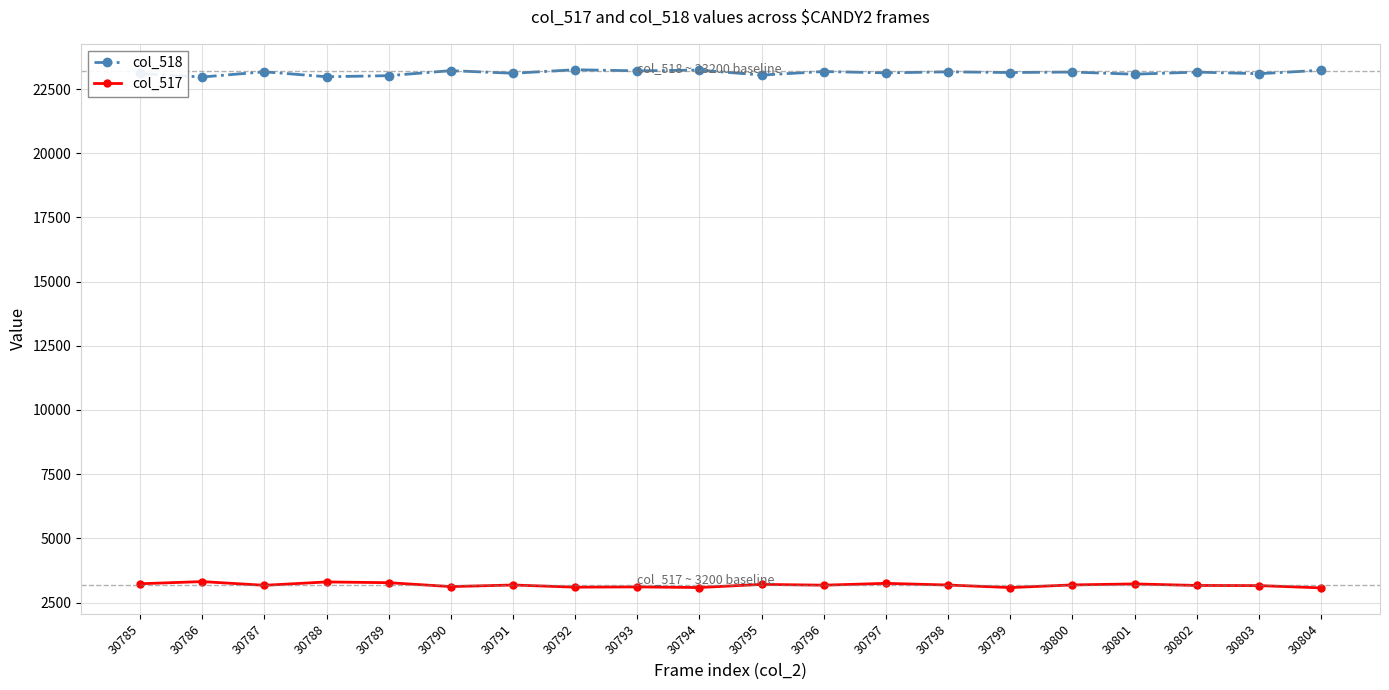

In col_517, how many points are lower than both neighbors (excluding endpoints)?

6